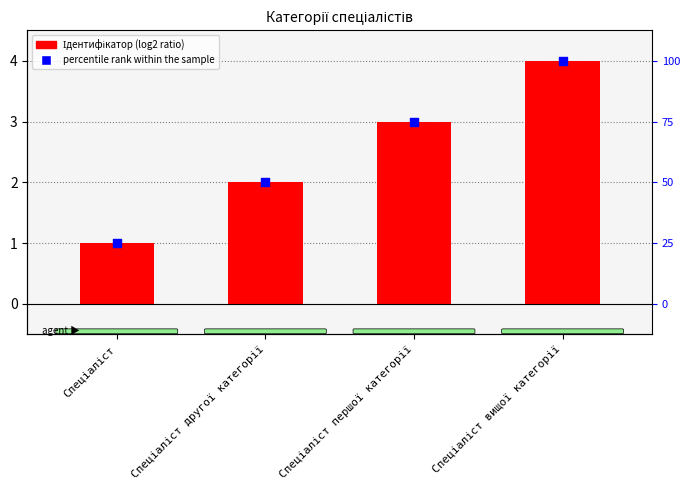

At how many categories does at least one series exceed 2?

2